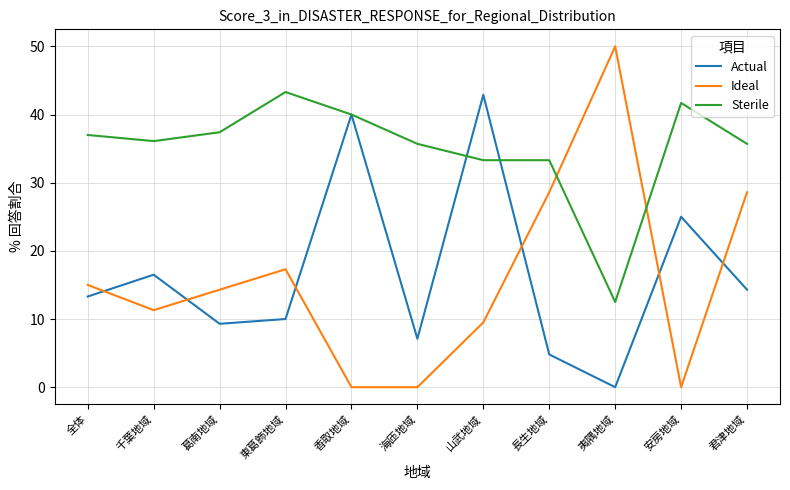

True or false: Ideal and Actual cross at least once.

True